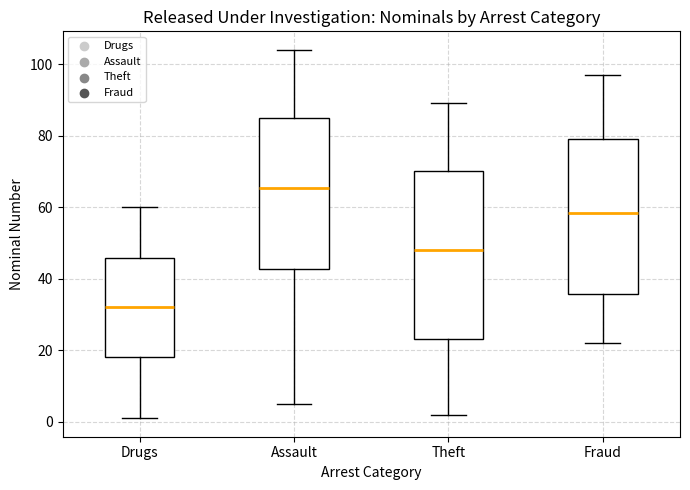

Reading left to right, transcribe this box plot: for each box, give where its median line is, the range the box spans, and where its two whiskers end, as read against the y-axis. The values are not printed on the chart, so give them approximately, as read against the axis.

Drugs: median 32, box 18 to 46, whiskers 2 to 60
Assault: median 66, box 42 to 86, whiskers 6 to 104
Theft: median 48, box 24 to 70, whiskers 2 to 90
Fraud: median 58, box 36 to 80, whiskers 22 to 98